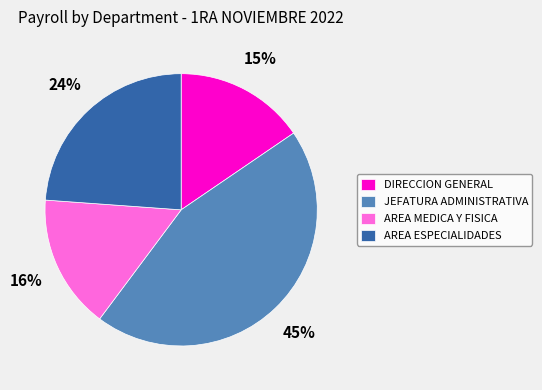

What percentage is the AREA MEDICA Y FISICA slice, to the nearest percent?

16%